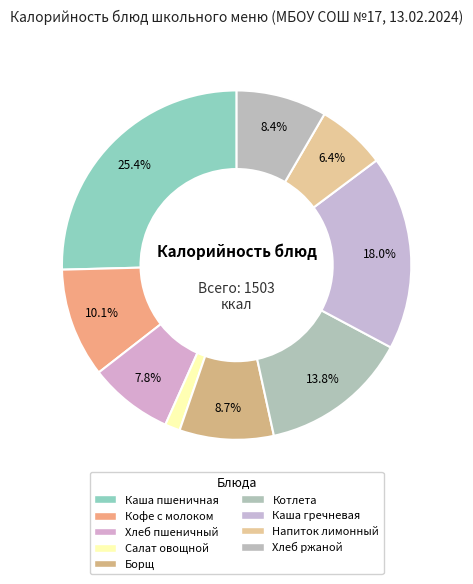

Count the number of slices in the pie.

9